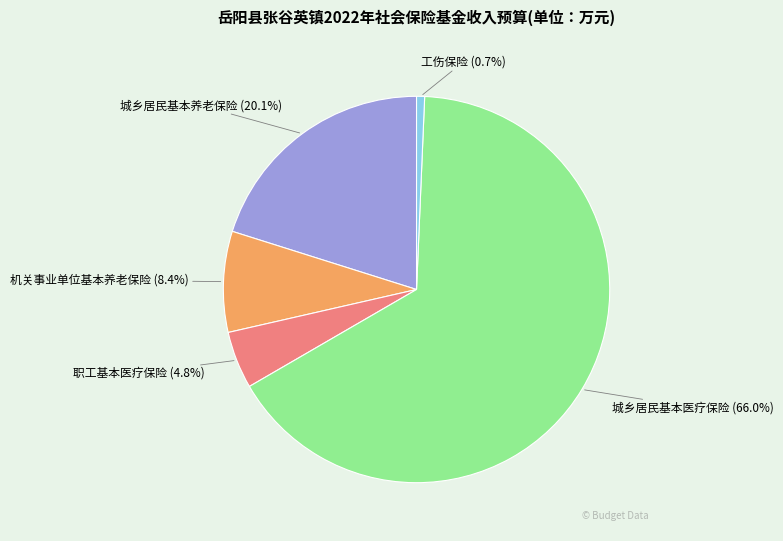

What percentage do 机关事业单位基本养老保险 and 工伤保险 together represent?

9.1%